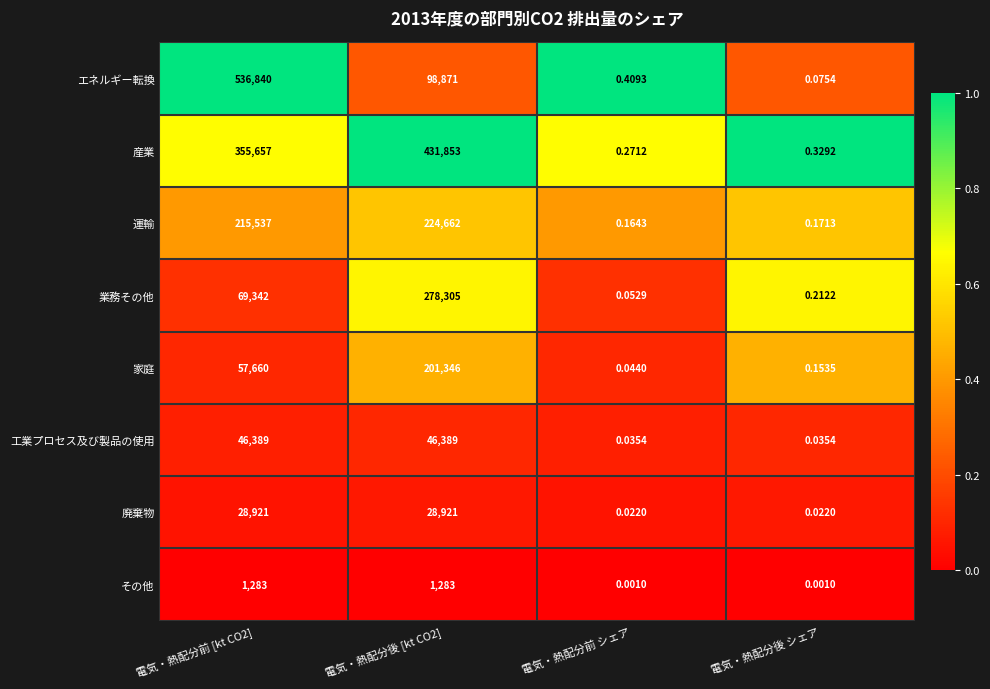

What is the total value across all series at 電気・熱配分前 [kt CO2]?

1311629.0